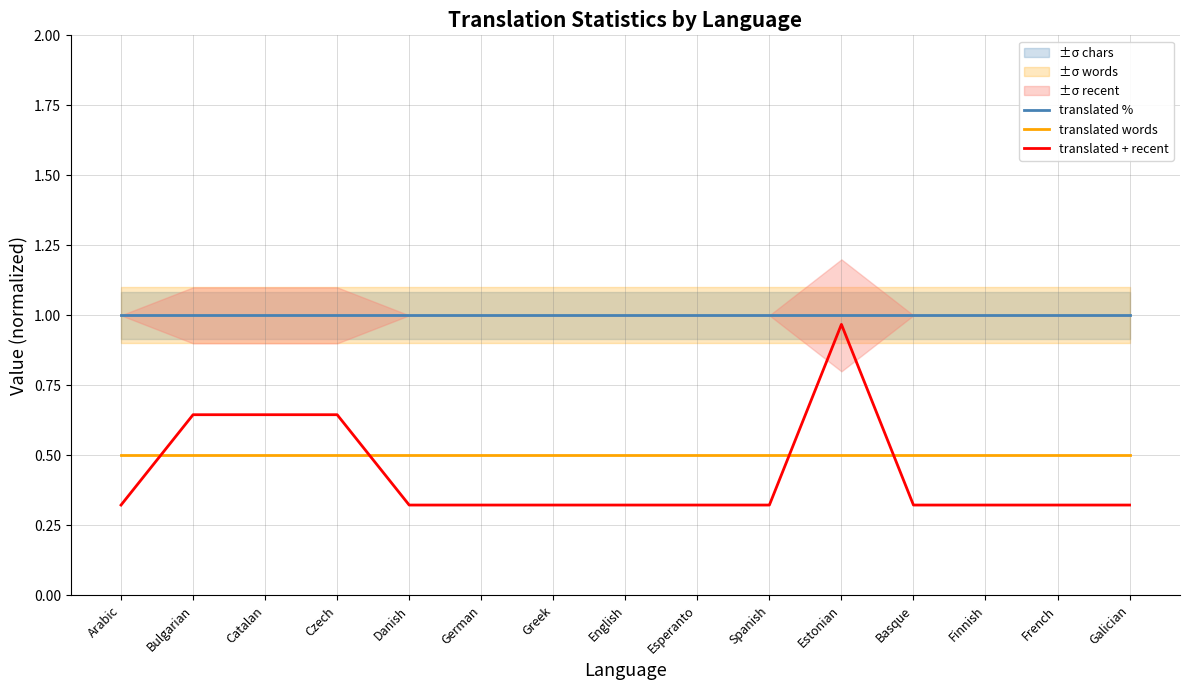

The translated words series shows 0.8 at English. True or false?

False